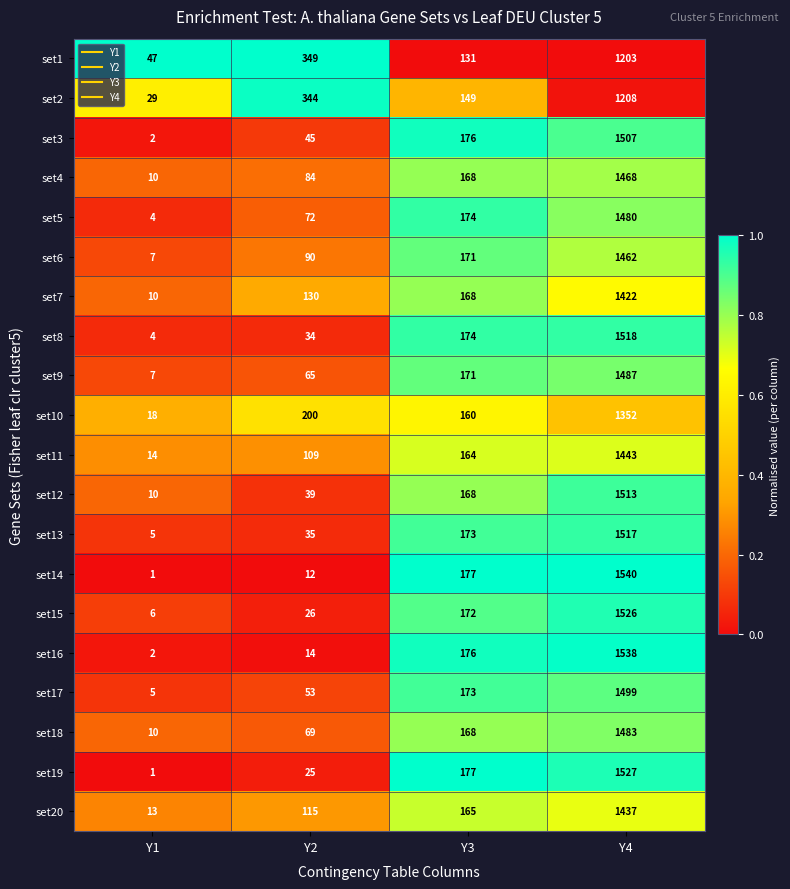

Rank the series by their maximum value, from highest to lowest.

set14, set16, set19, set15, set8, set13, set12, set3, set17, set9, set18, set5, set4, set6, set11, set20, set7, set10, set2, set1